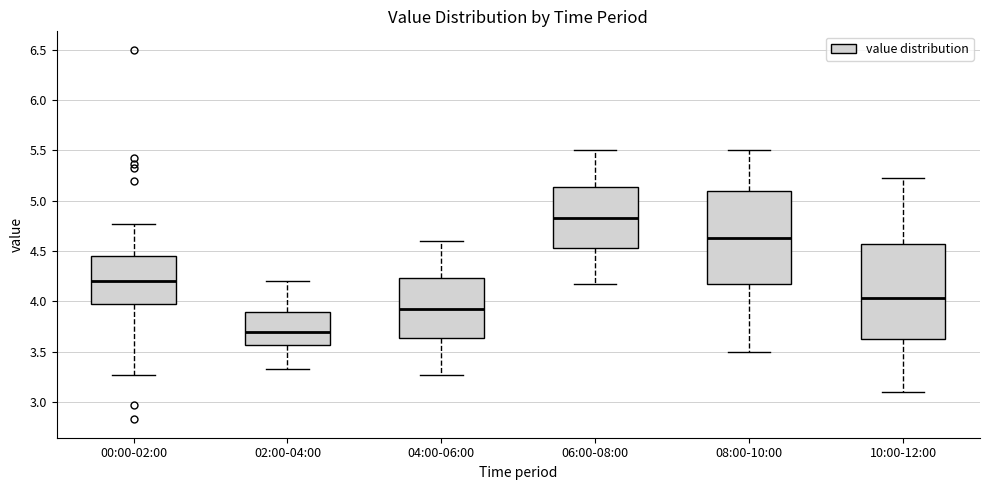

Where does the upper whisker of the box for 00:00-02:00 end on the y-axis? The values are not printed on the chart, so give them approximately, as read against the axis.

4.75